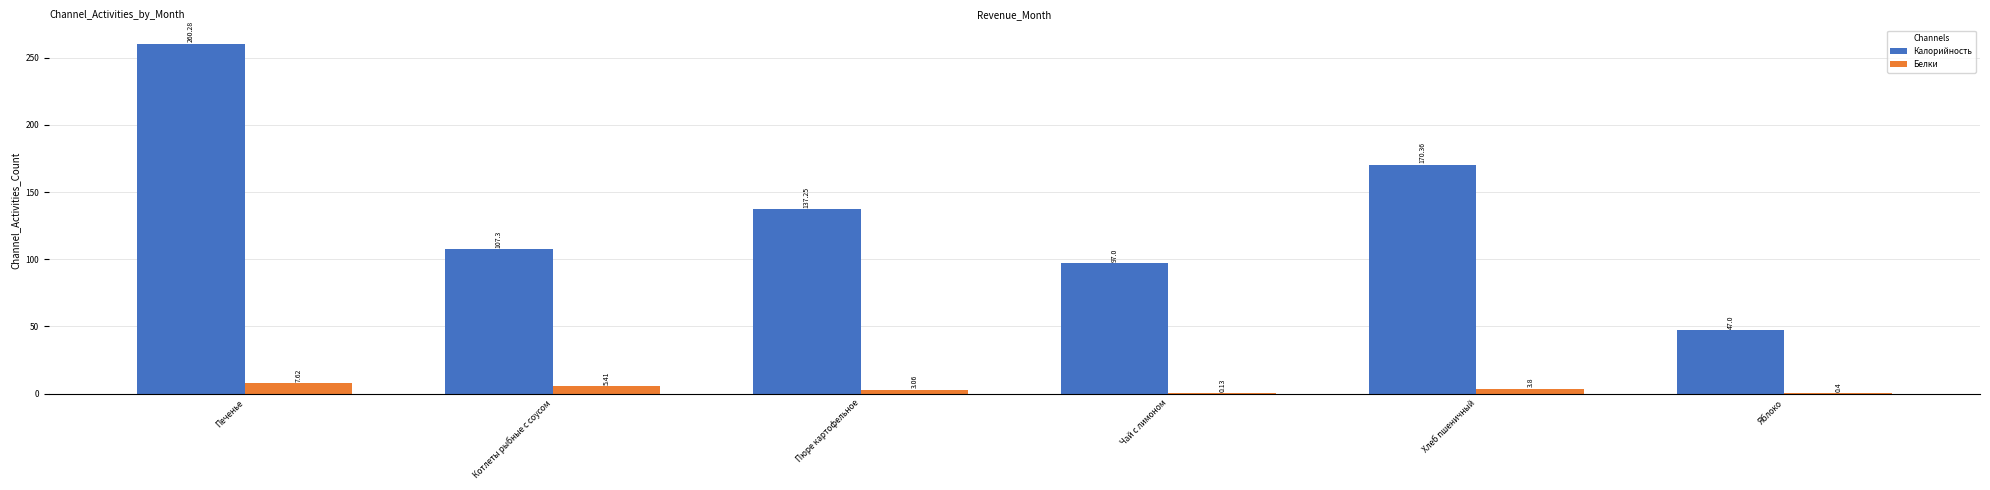

At which category is the sum across all series the highest?

Печенье